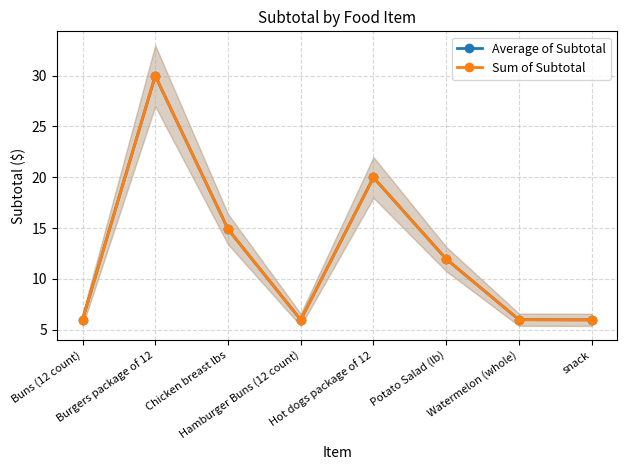

In Sum of Subtotal, how many points are higher than both neighbors (excluding endpoints)?

2